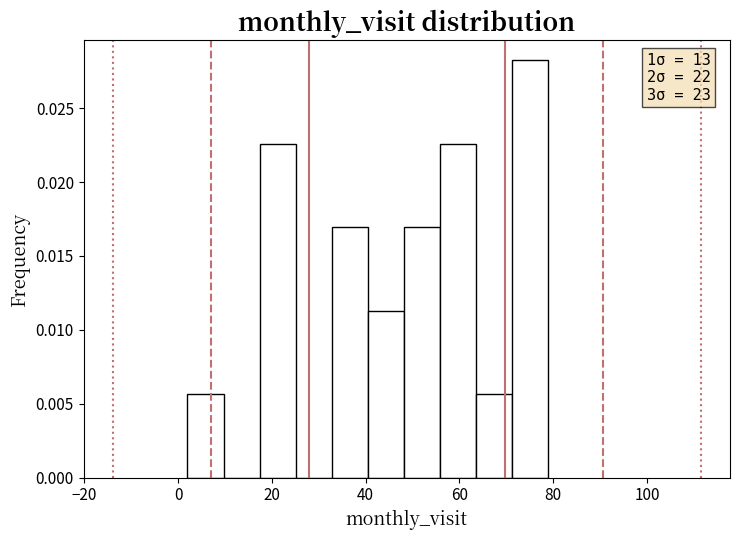

Read against the x-axis, roughly where is the centre of the tallest bar?

76